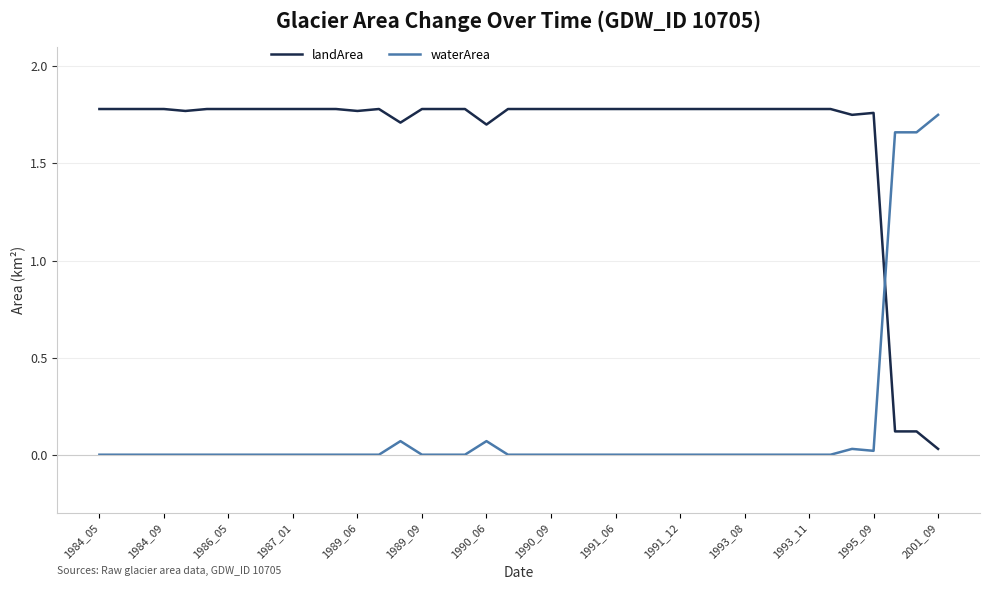

List the series in order of their overall mean, highest first.

landArea, waterArea